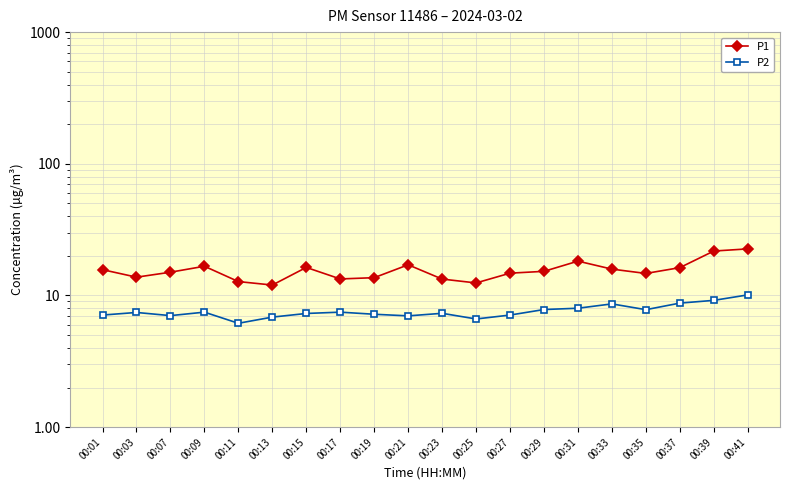

What is the value of the P1 point at the 2nd from the left?

13.8